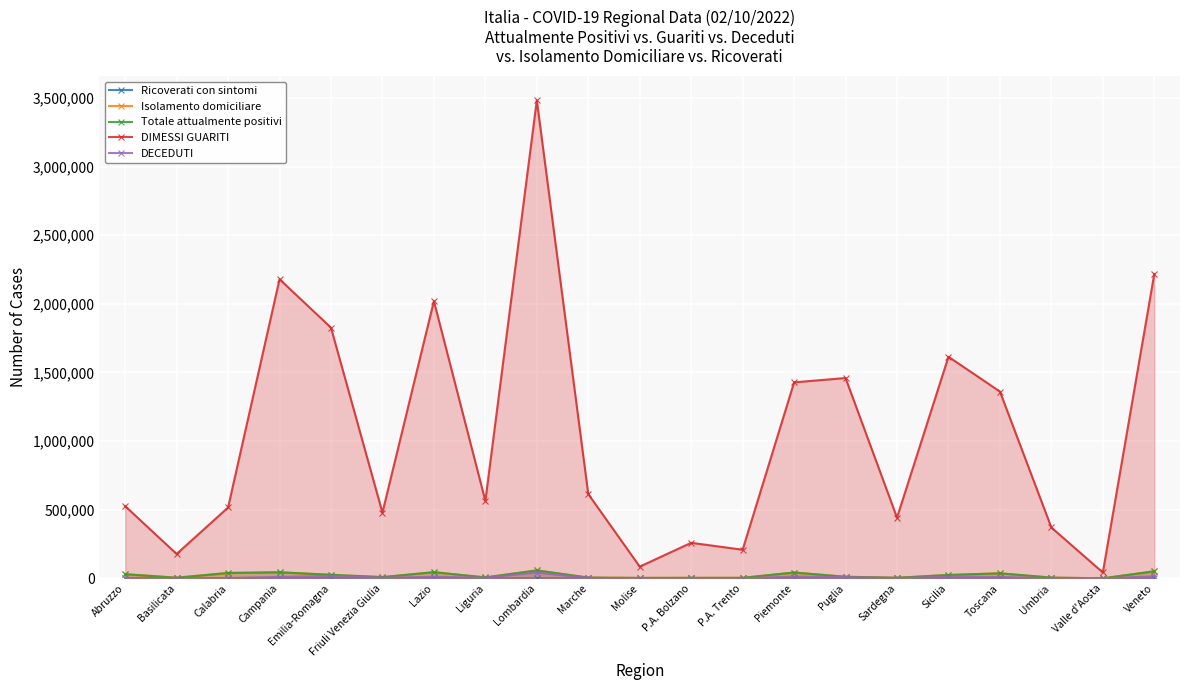

How many values in the Totale attualmente positivi series are below 12173?

10